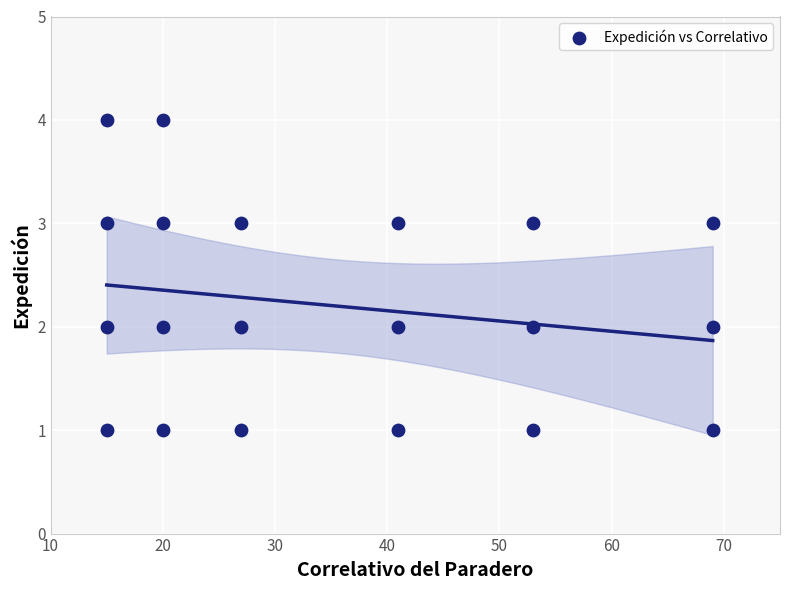

What is the range of Y values (max minus min)?

3